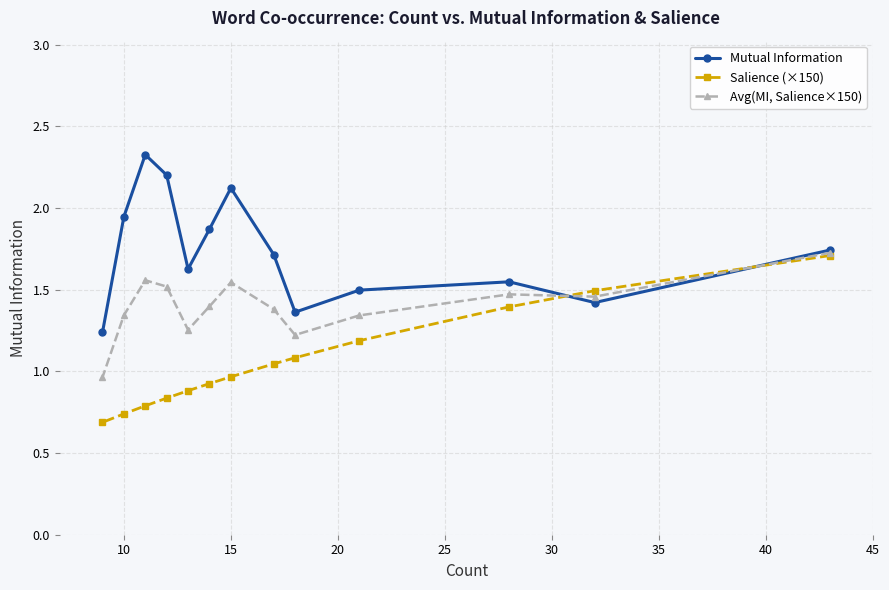

Rank the series by their maximum value, from lowest to highest.

Salience (×150), Avg(MI, Salience×150), Mutual Information